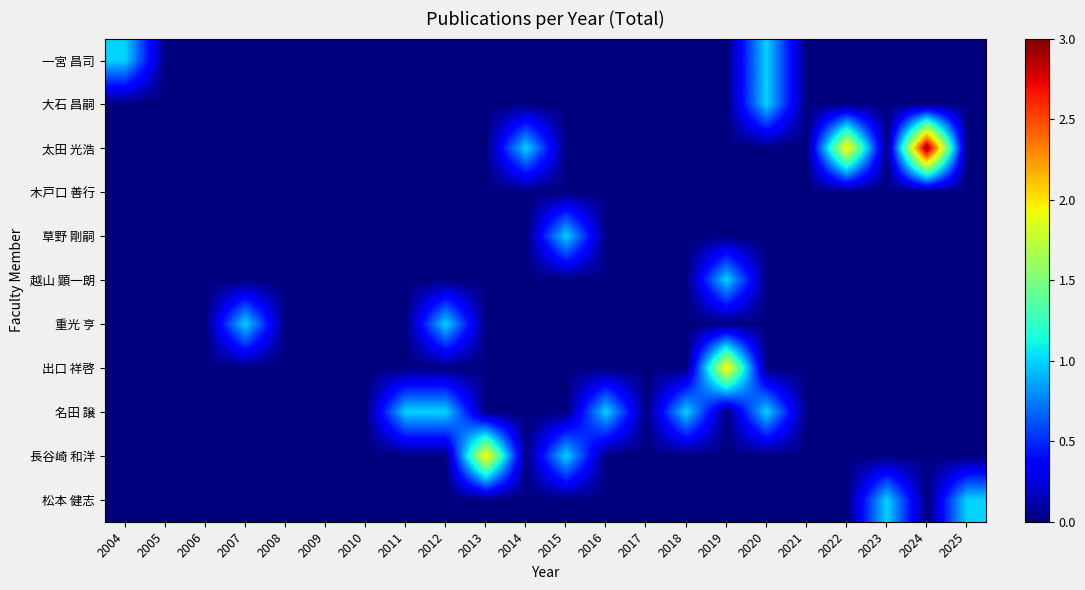

Count the number of data series in this chart.

11